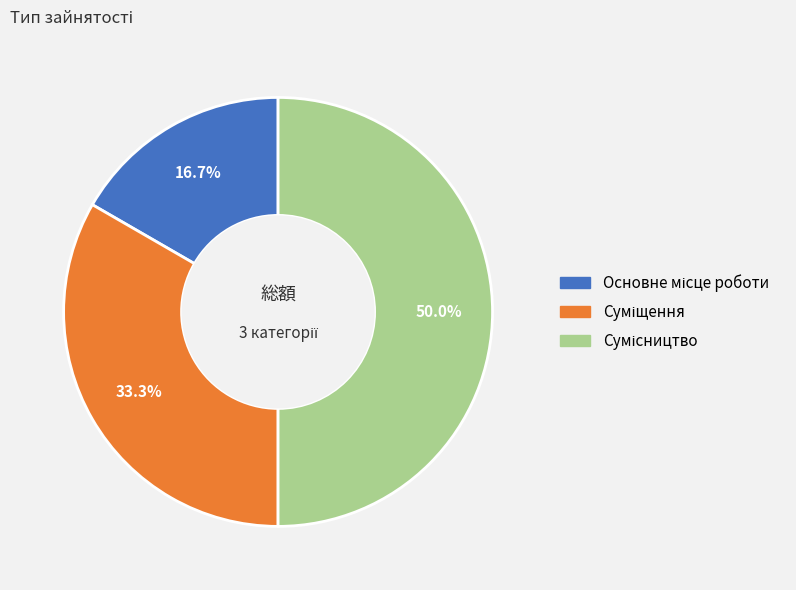

What percentage do Суміщення and Основне місце роботи together represent?

50.0%